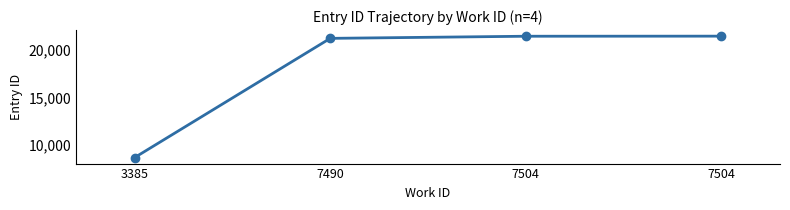

True or false: the data has more than 2 interior local peaks.

False